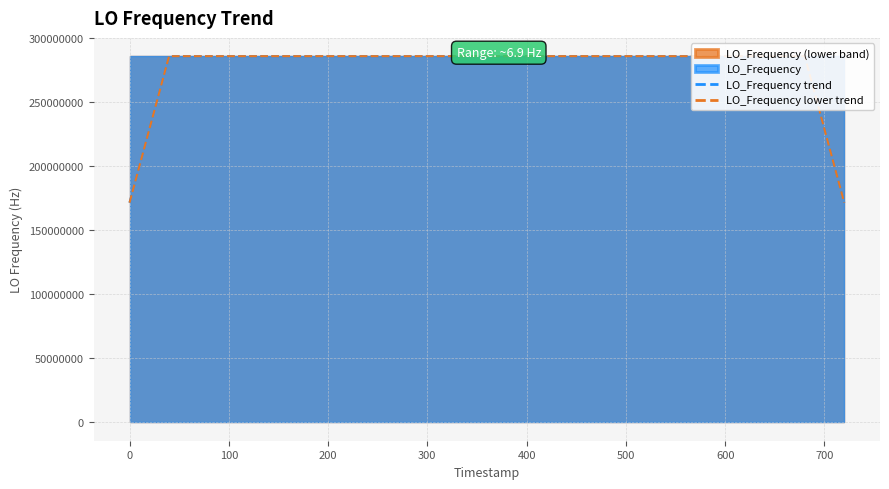

Is it true that LO_Frequency trend equals 194971272.0 at 37?

False